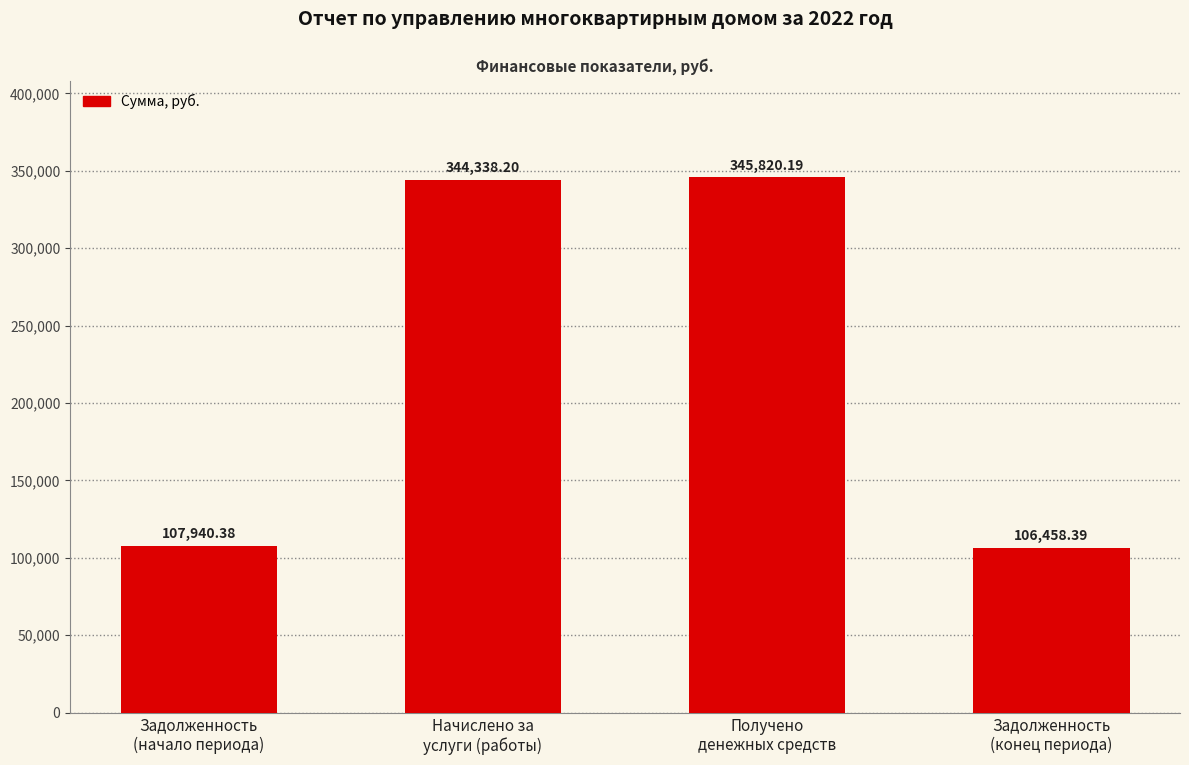

At which category does the chart reach its peak across all series?

Получено
денежных средств